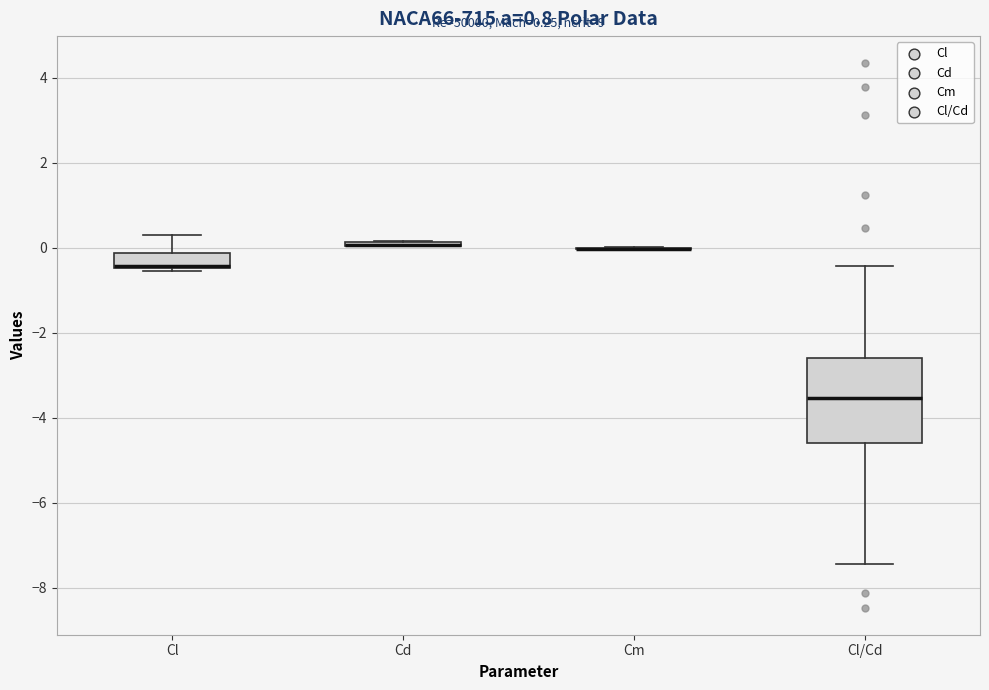

Which box is the tallest, from its lower edge to its upper edge?

Cl/Cd